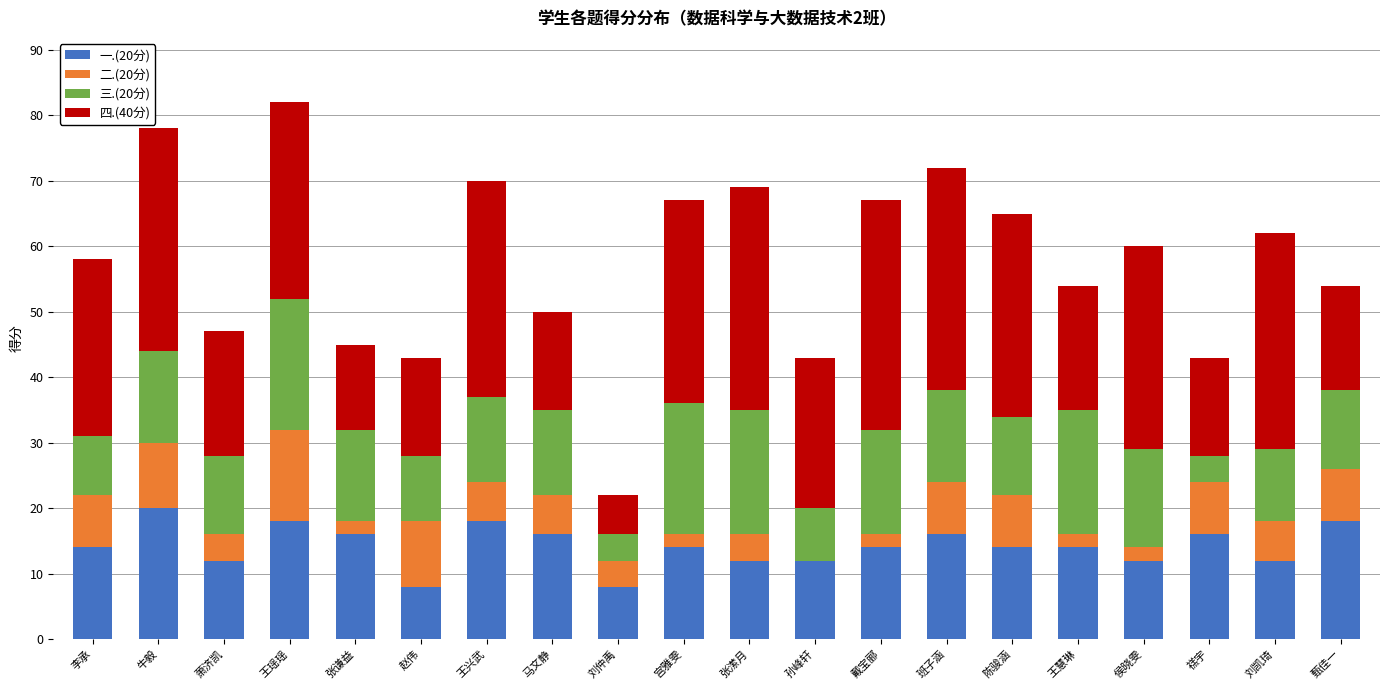

Which category has the highest value in the 一.(20分) series?

牛毅